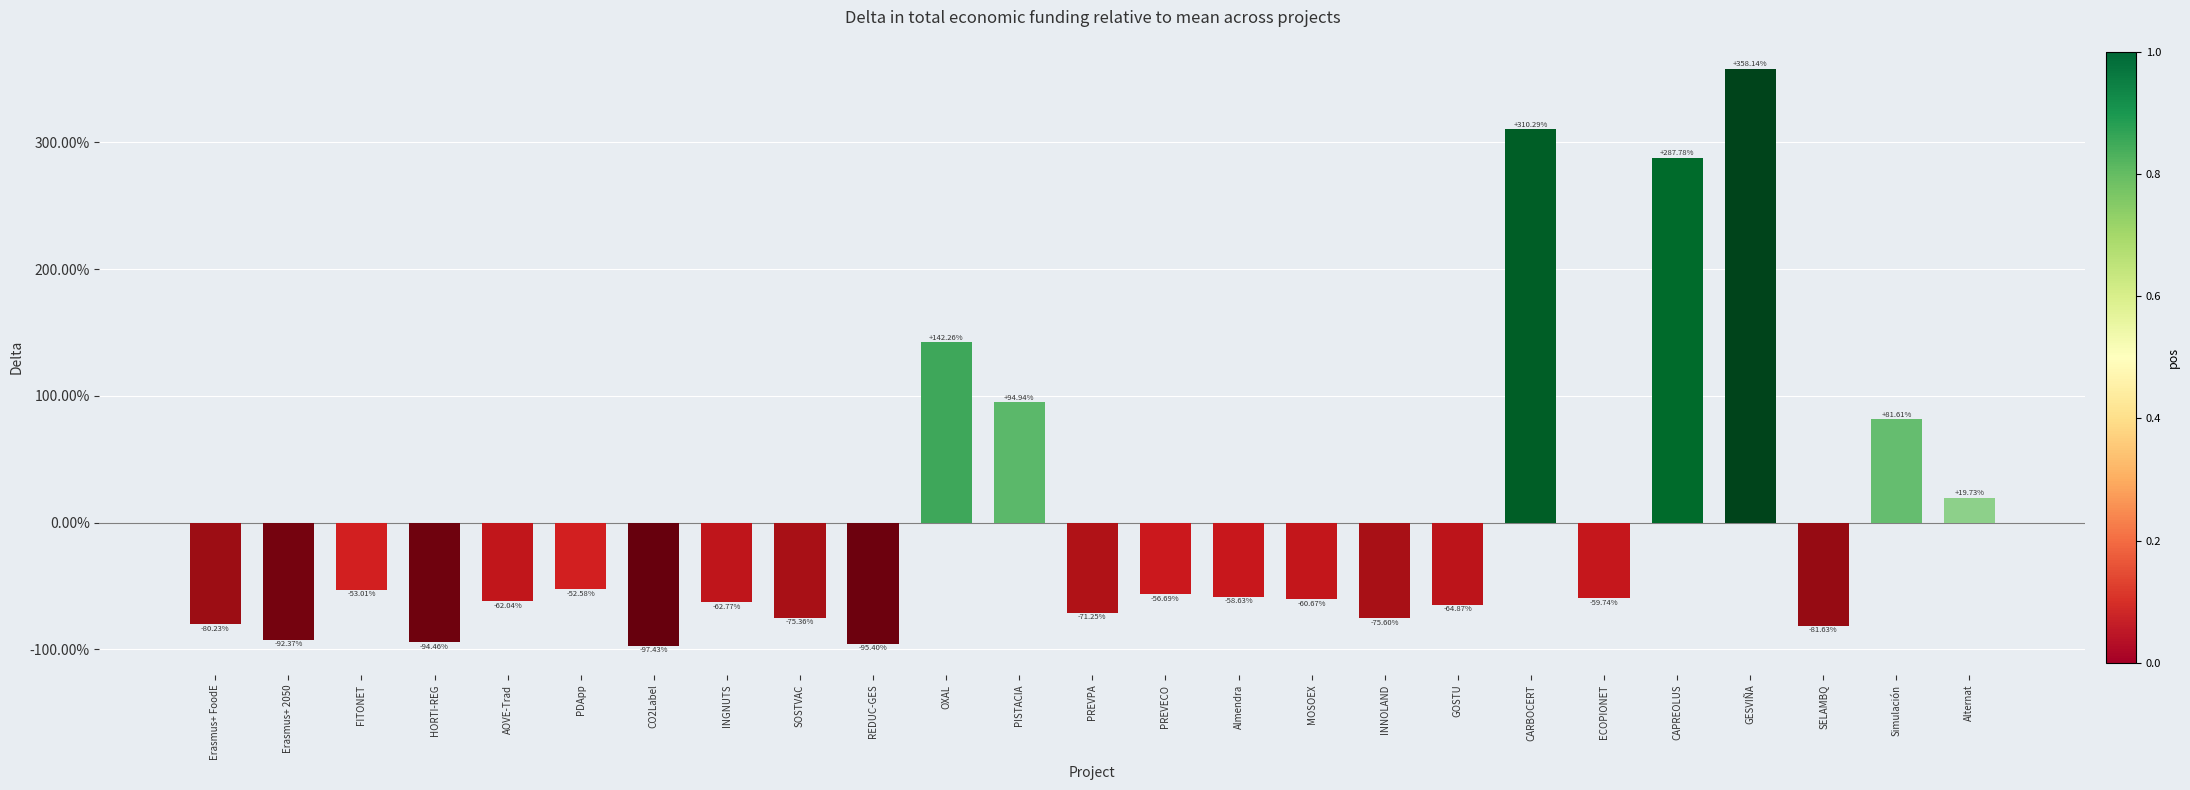

Count the number of data series in this chart.

1